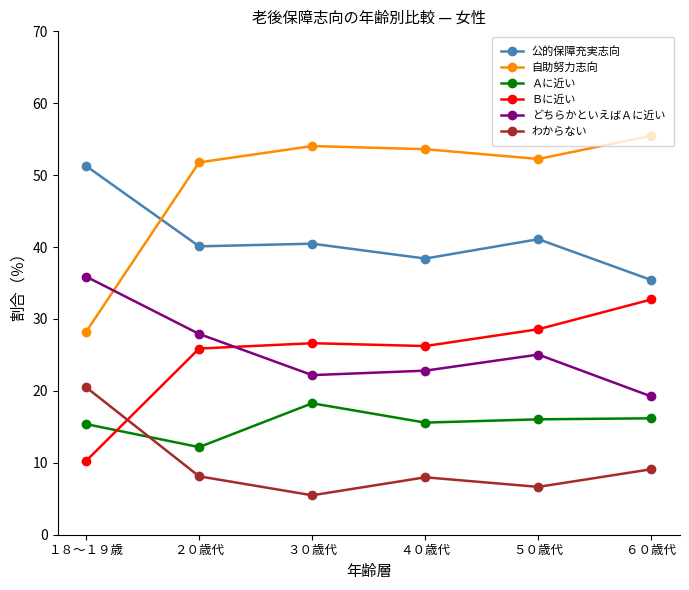

What is the total value across all series at ４０歳代?

164.6